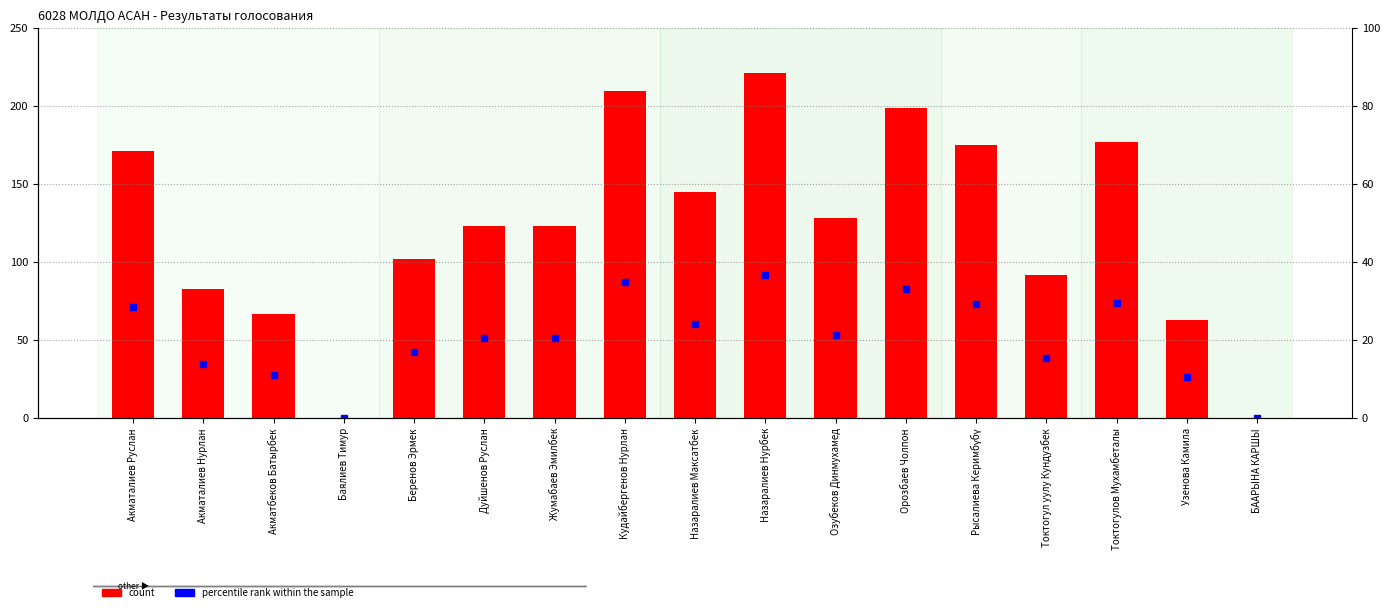

Reading right to left, transcribe all the data shown in this chart.

count: БААРЫНА КАРШЫ=0.0	Узенова Камила=63.0	Токтогулов Мухамбеталы=177.0	Токтогул уулу Кундузбек=92.0	Рысалиева Керимбүбү=175.0	Орозбаев Чолпон=199.0	Озубеков Динмухамед=128.0	Назаралиев Нурбек=221.0	Назаралиев Максатбек=145.0	Кудайбергенов Нурлан=210.0	Жумабаев Эмилбек=123.0	Дуйшенов Руслан=123.0	Беренов Эрмек=102.0	Баялиев Тимур=0.0	Акматбеков Батырбек=67.0	Акматалиев Нурлан=83.0	Акматалиев Руслан=171.0
percentile rank within the sample: БААРЫНА КАРШЫ=0.0	Узенова Камила=10.5	Токтогулов Мухамбеталы=29.5	Токтогул уулу Кундузбек=15.3	Рысалиева Керимбүбү=29.2	Орозбаев Чолпон=33.2	Озубеков Динмухамед=21.3	Назаралиев Нурбек=36.8	Назаралиев Максатбек=24.2	Кудайбергенов Нурлан=35.0	Жумабаев Эмилбек=20.5	Дуйшенов Руслан=20.5	Беренов Эрмек=17.0	Баялиев Тимур=0.0	Акматбеков Батырбек=11.2	Акматалиев Нурлан=13.8	Акматалиев Руслан=28.5